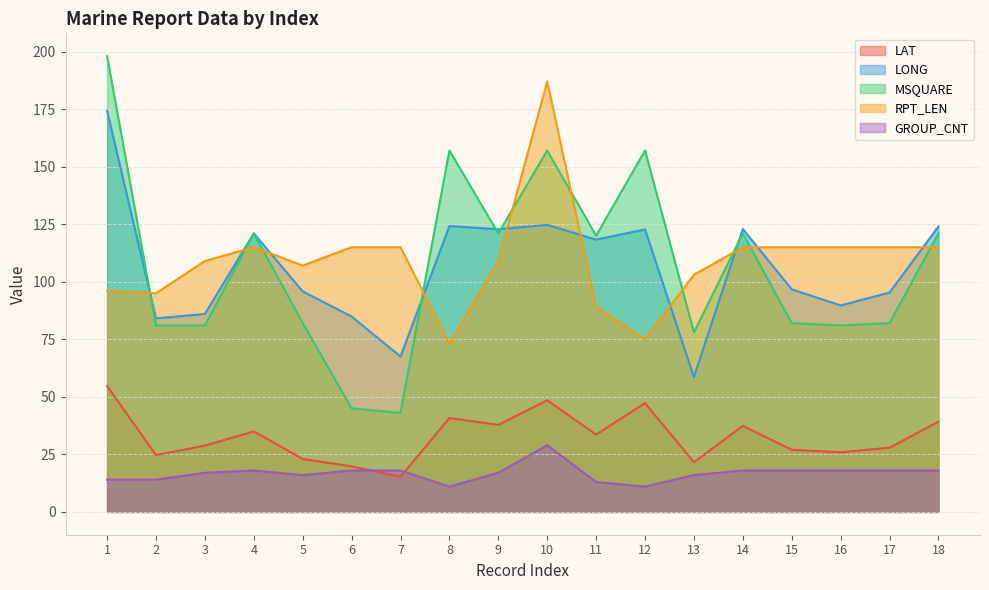

What are all the series names shown in the legend?

LAT, LONG, MSQUARE, RPT_LEN, GROUP_CNT